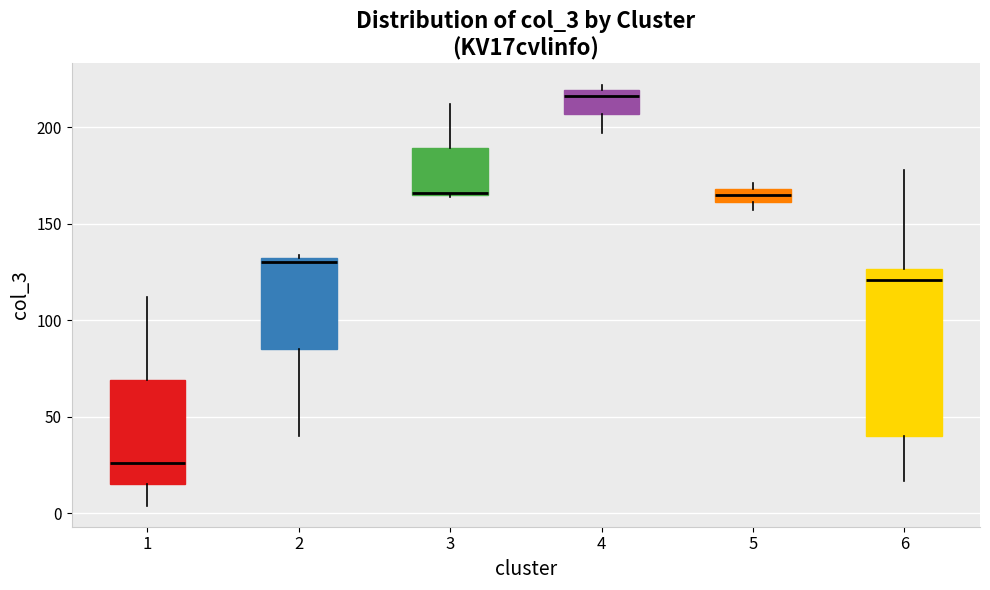

Which box is the tallest, from its lower edge to its upper edge?

6